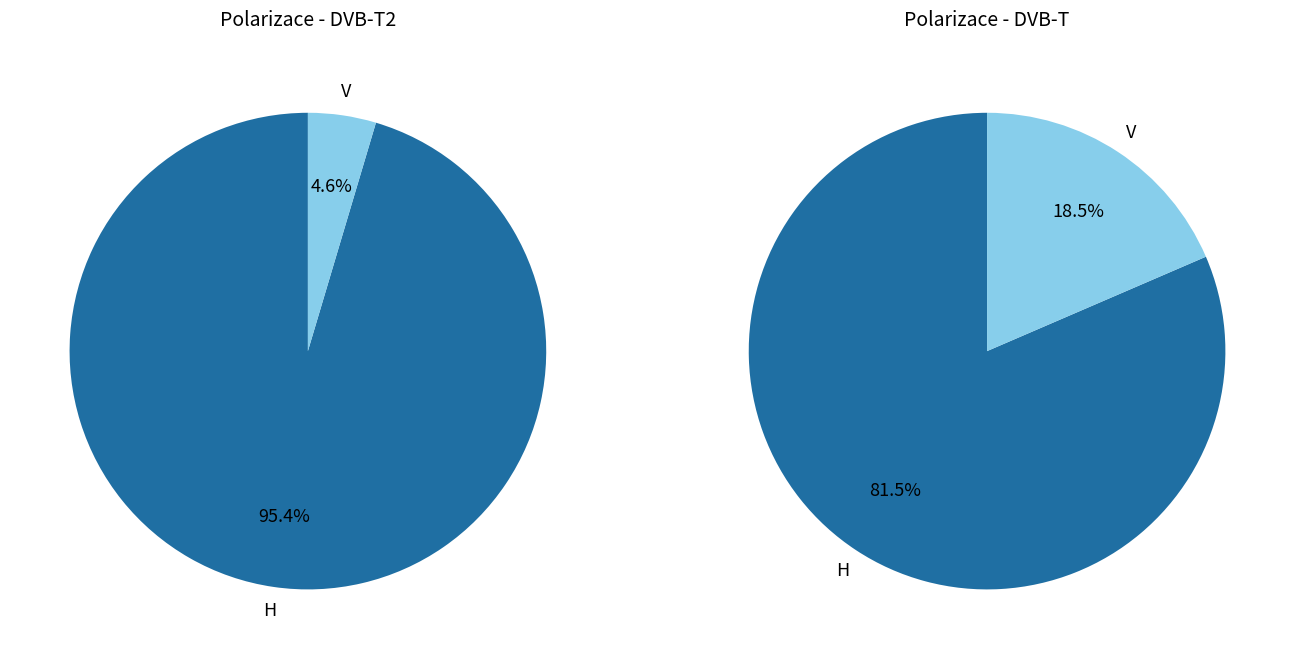

How many slices are in this pie chart?

4